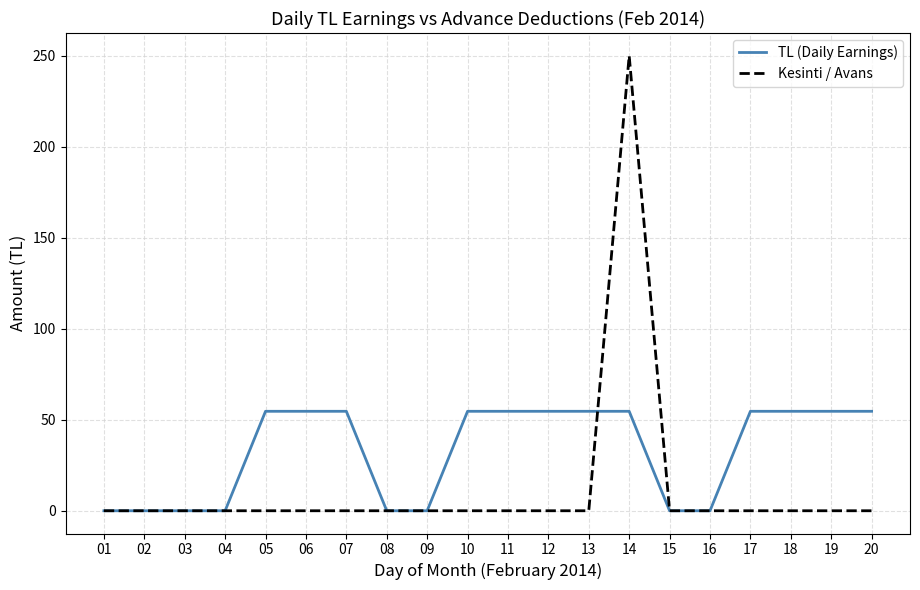

Which category has the highest value in the Kesinti / Avans series?

14